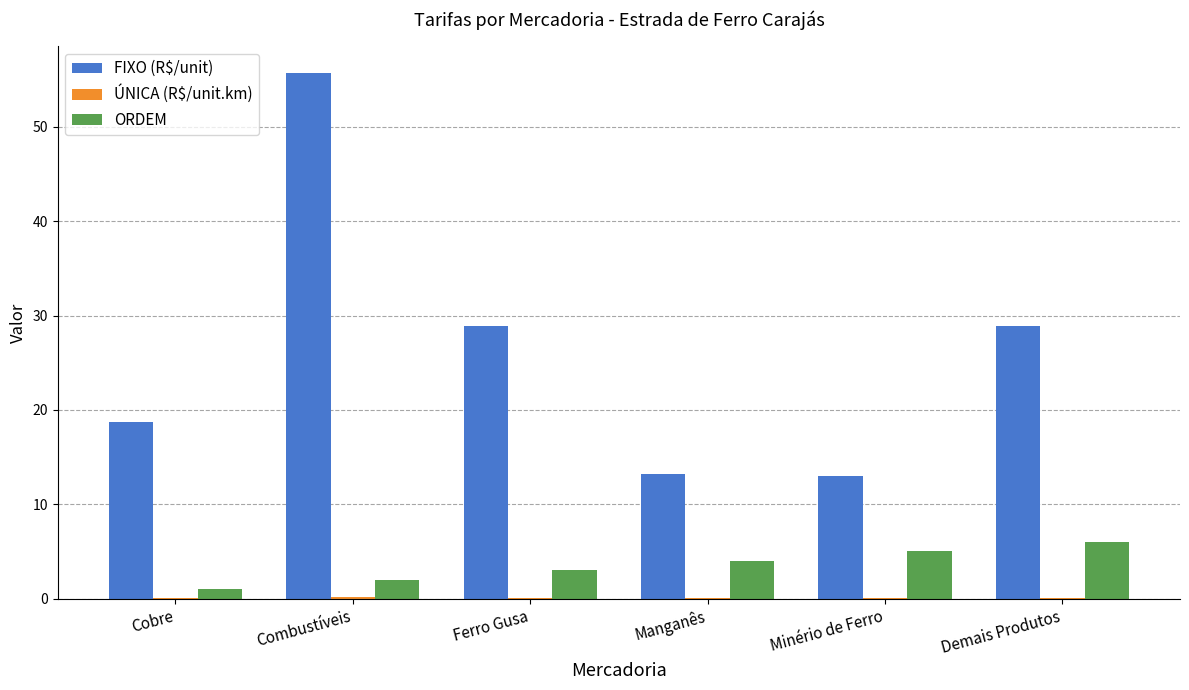

Between Manganês and Demais Produtos, which series saw the biggest shift?

FIXO (R$/unit)